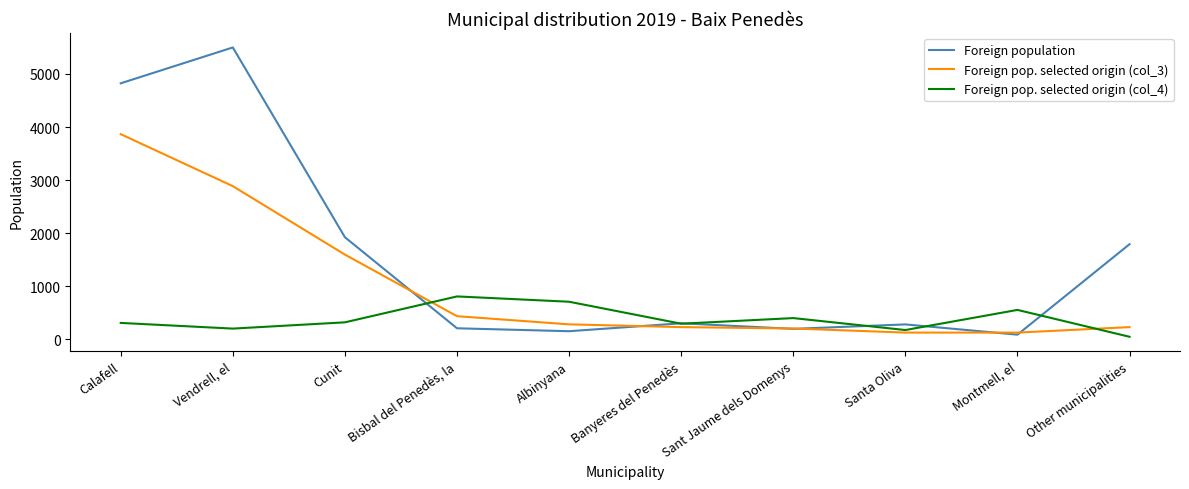

True or false: Foreign pop. selected origin (col_4) and Foreign pop. selected origin (col_3) intersect in this chart.

True